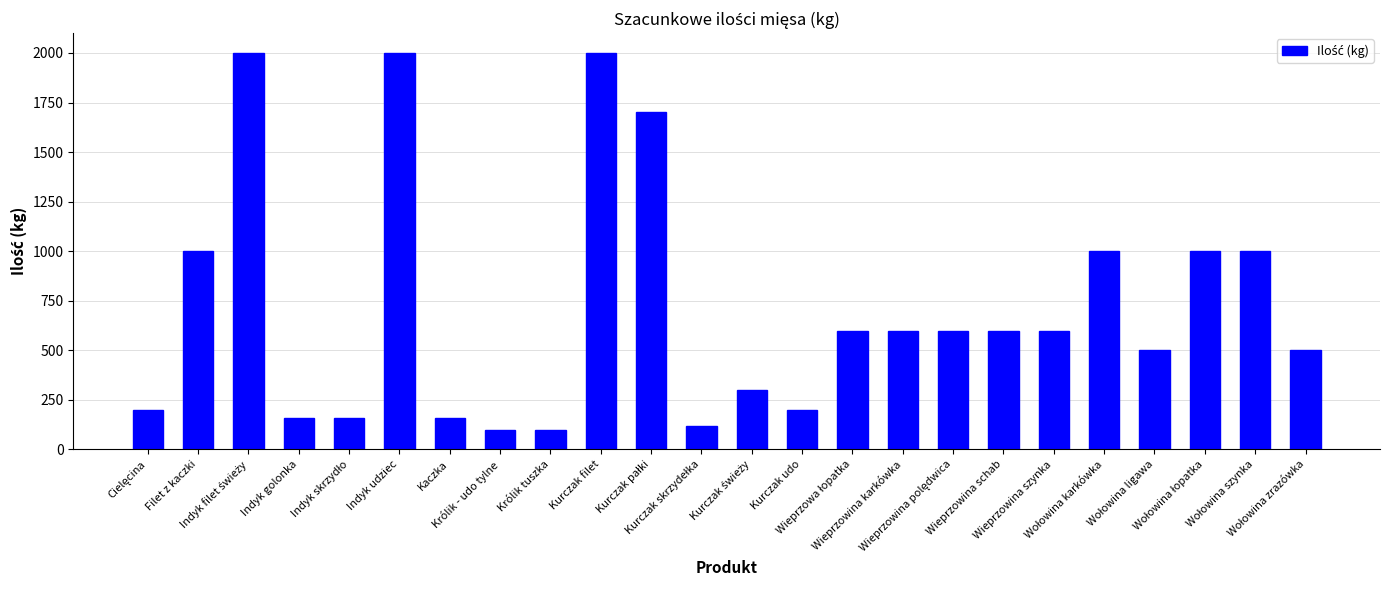

What is the value of the 11th bar from the left?

1700